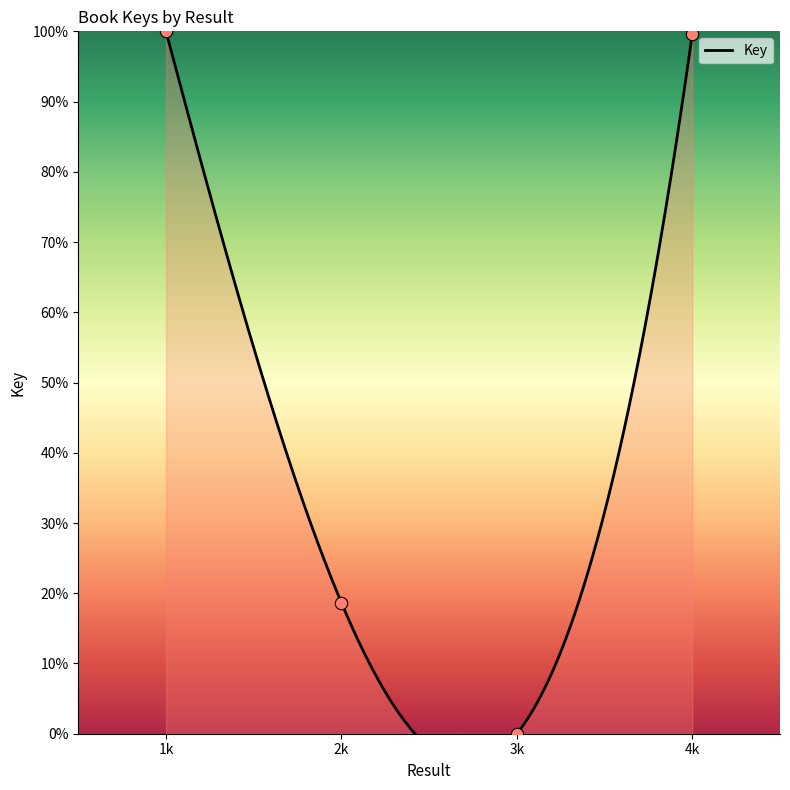

Approximately how many times larger is the value at 1k compared to 2k?

5.4